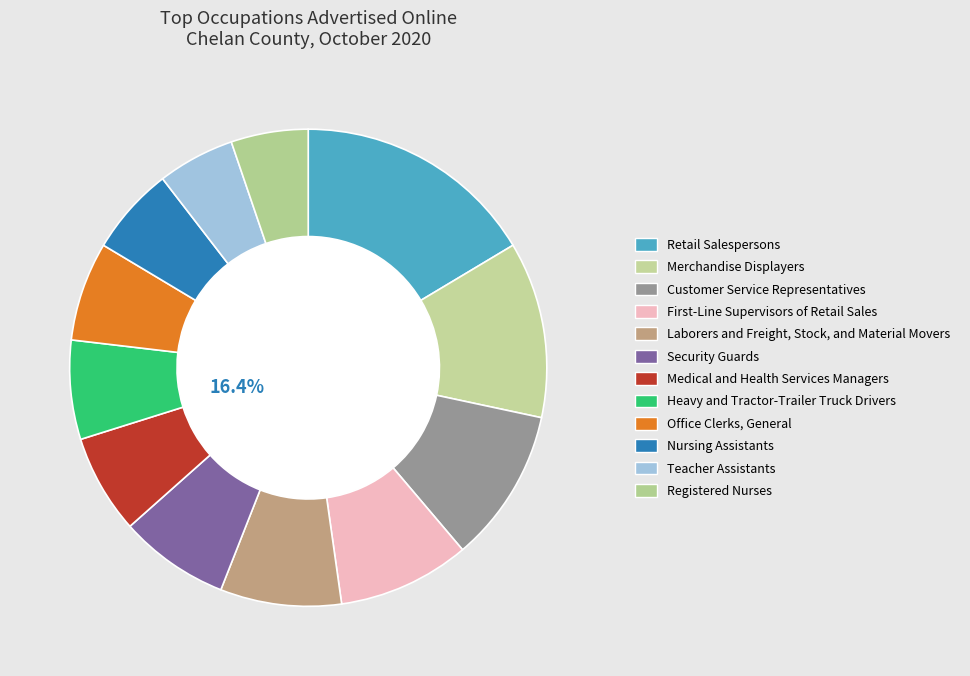

Count the number of slices in the pie.

12